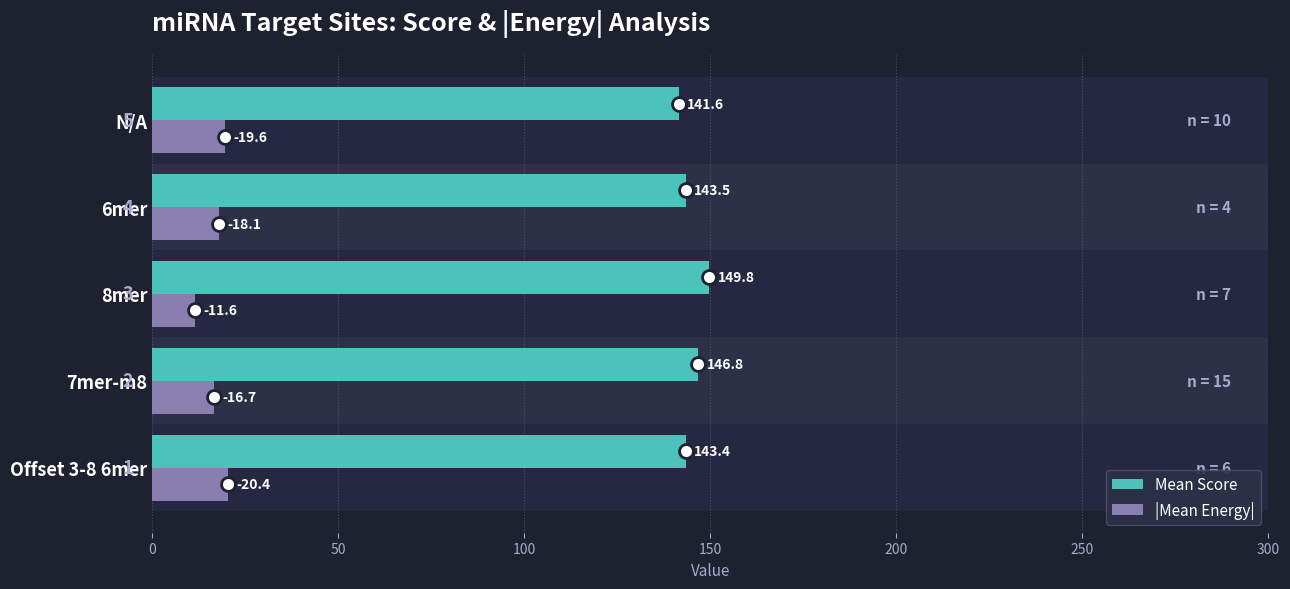

How many data points does each series have?

5